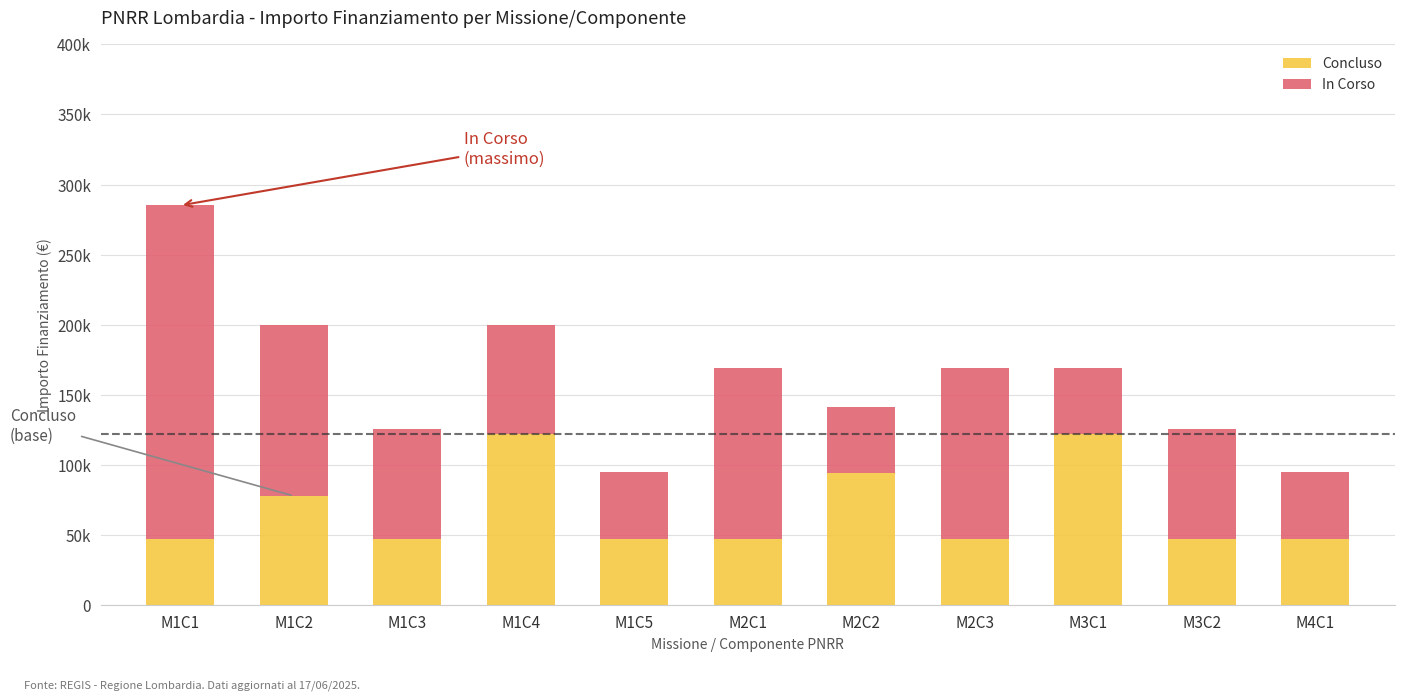

What are all the series names shown in the legend?

Concluso, In Corso